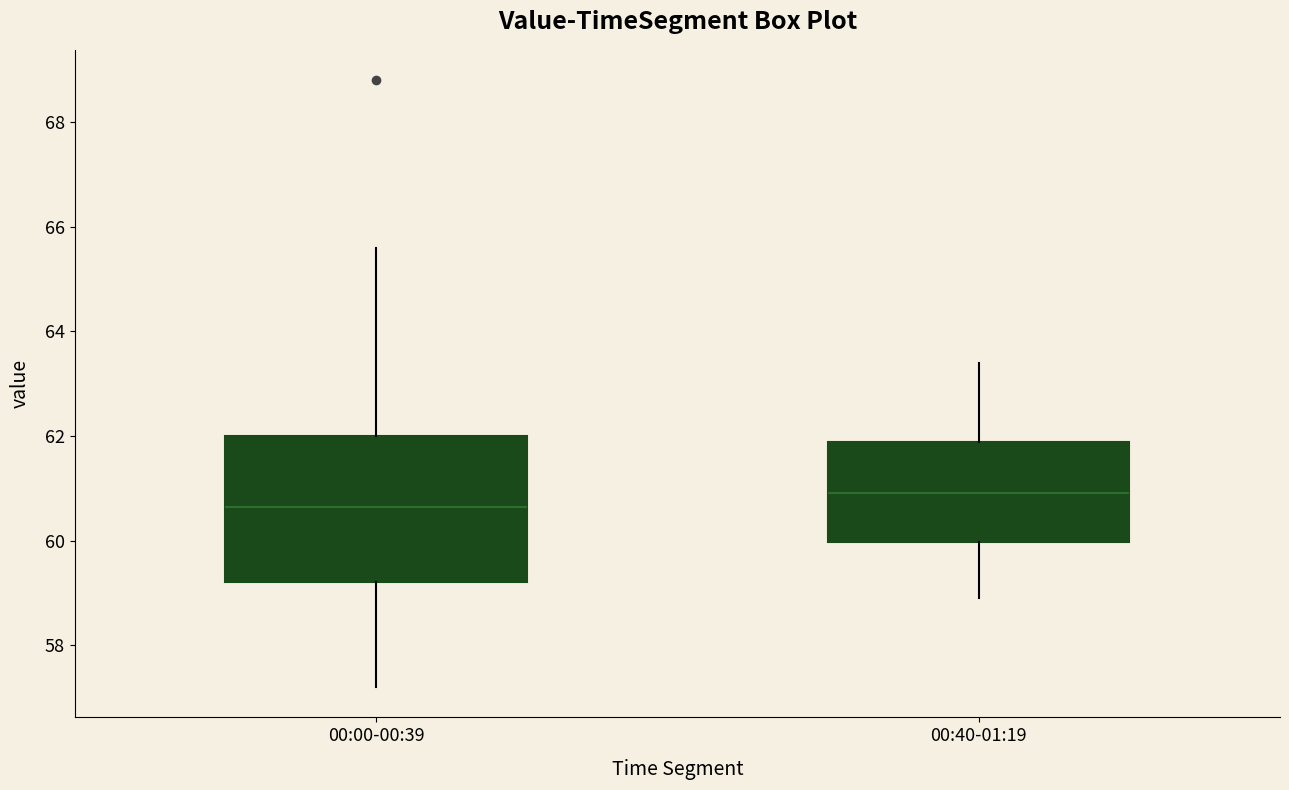

Reading left to right, transcribe this box plot: for each box, give where its median line is, the range the box spans, and where its two whiskers end, as read against the y-axis. The values are not printed on the chart, so give them approximately, as read against the axis.

00:00-00:39: median 60.6, box 59.2 to 62.0, whiskers 57.2 to 65.6
00:40-01:19: median 61.0, box 60.0 to 61.8, whiskers 59.0 to 63.4